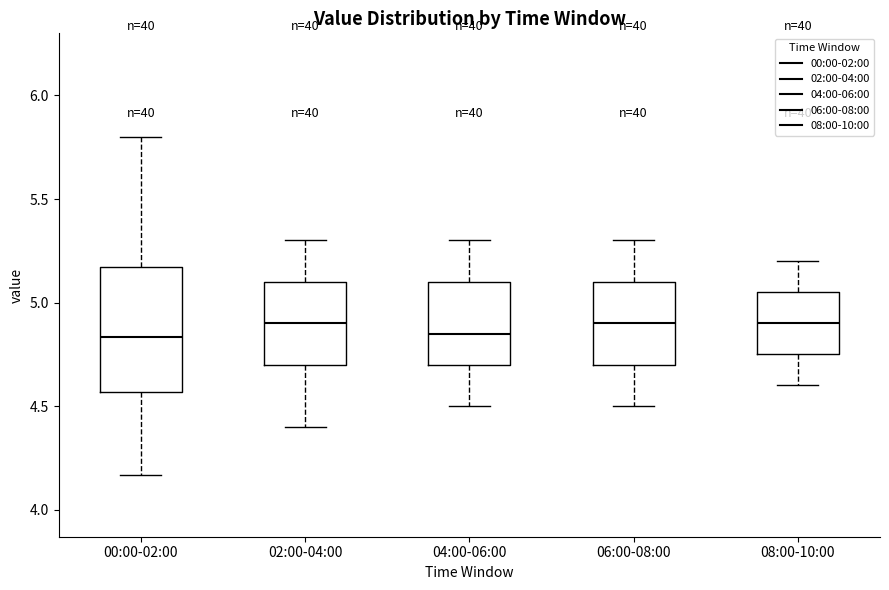

Reading left to right, read every box against the y-axis: the position of its median line, the range the box covers, and the ends of its whiskers. The values are not printed on the chart, so give them approximately, as read against the axis.

00:00-02:00: median 4.85, box 4.55 to 5.15, whiskers 4.15 to 5.80
02:00-04:00: median 4.90, box 4.70 to 5.10, whiskers 4.40 to 5.30
04:00-06:00: median 4.85, box 4.70 to 5.10, whiskers 4.50 to 5.30
06:00-08:00: median 4.90, box 4.70 to 5.10, whiskers 4.50 to 5.30
08:00-10:00: median 4.90, box 4.75 to 5.05, whiskers 4.60 to 5.20